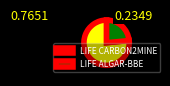

Between LIFE CARBON2MINE and LIFE ALGAR-BBE, which is larger?

LIFE CARBON2MINE